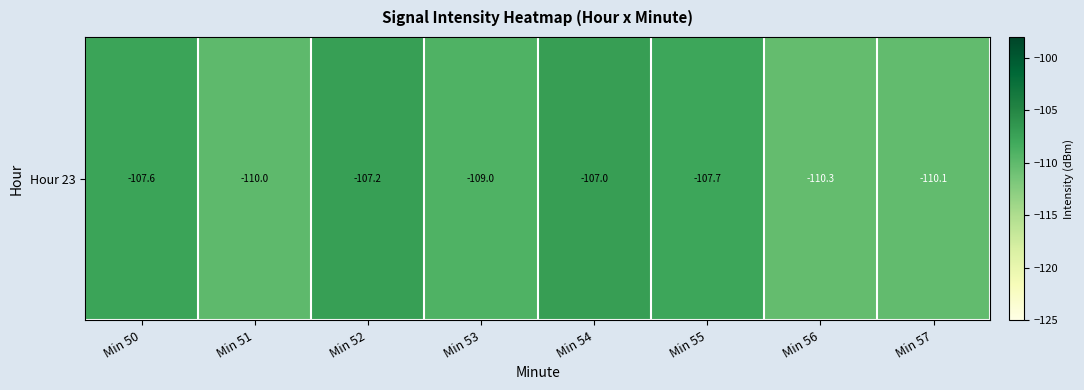

Count the number of data series in this chart.

1